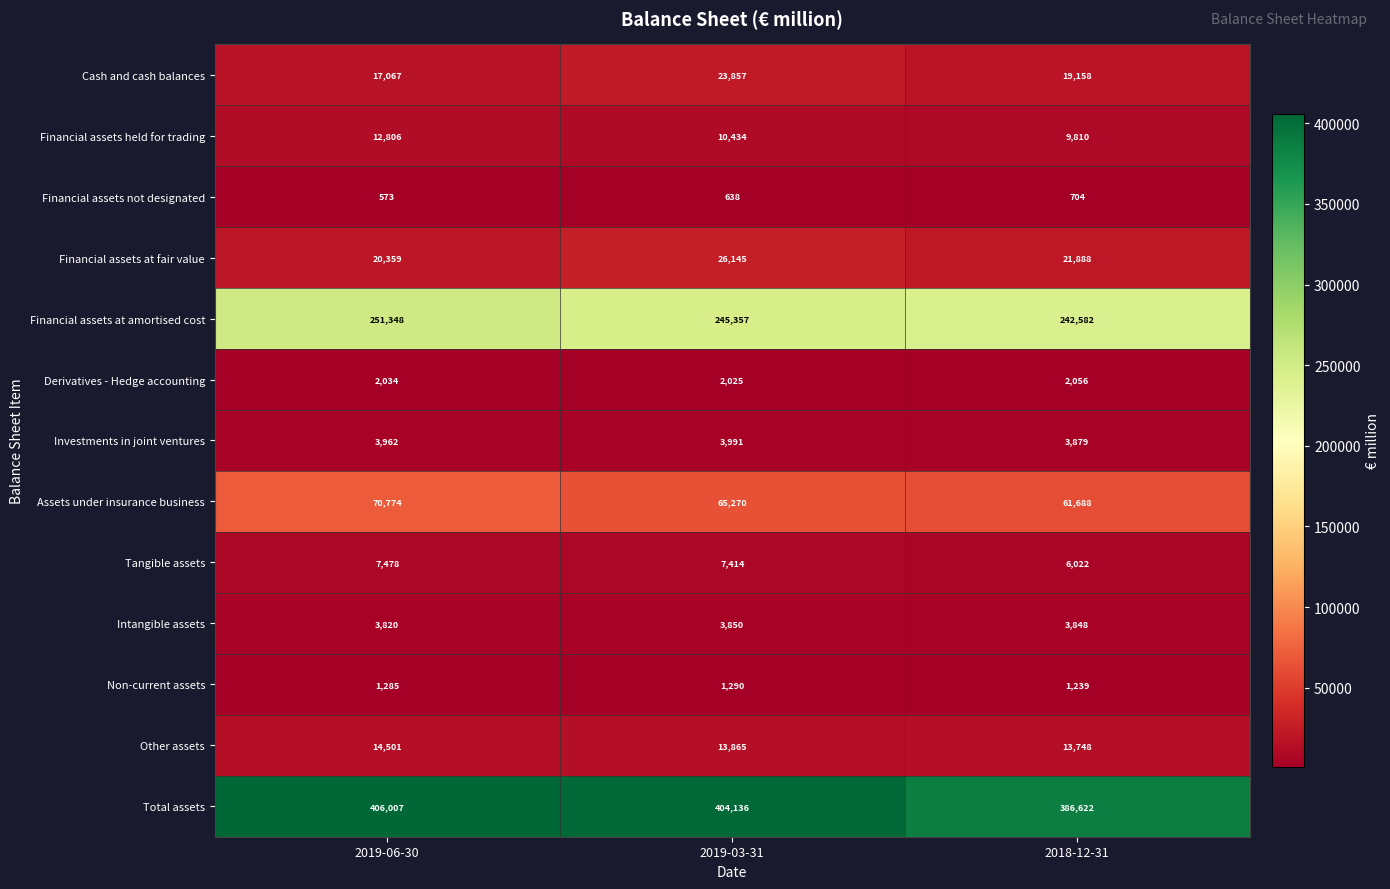

Is it true that Assets under insurance business equals 109866 at 2019-06-30?

False